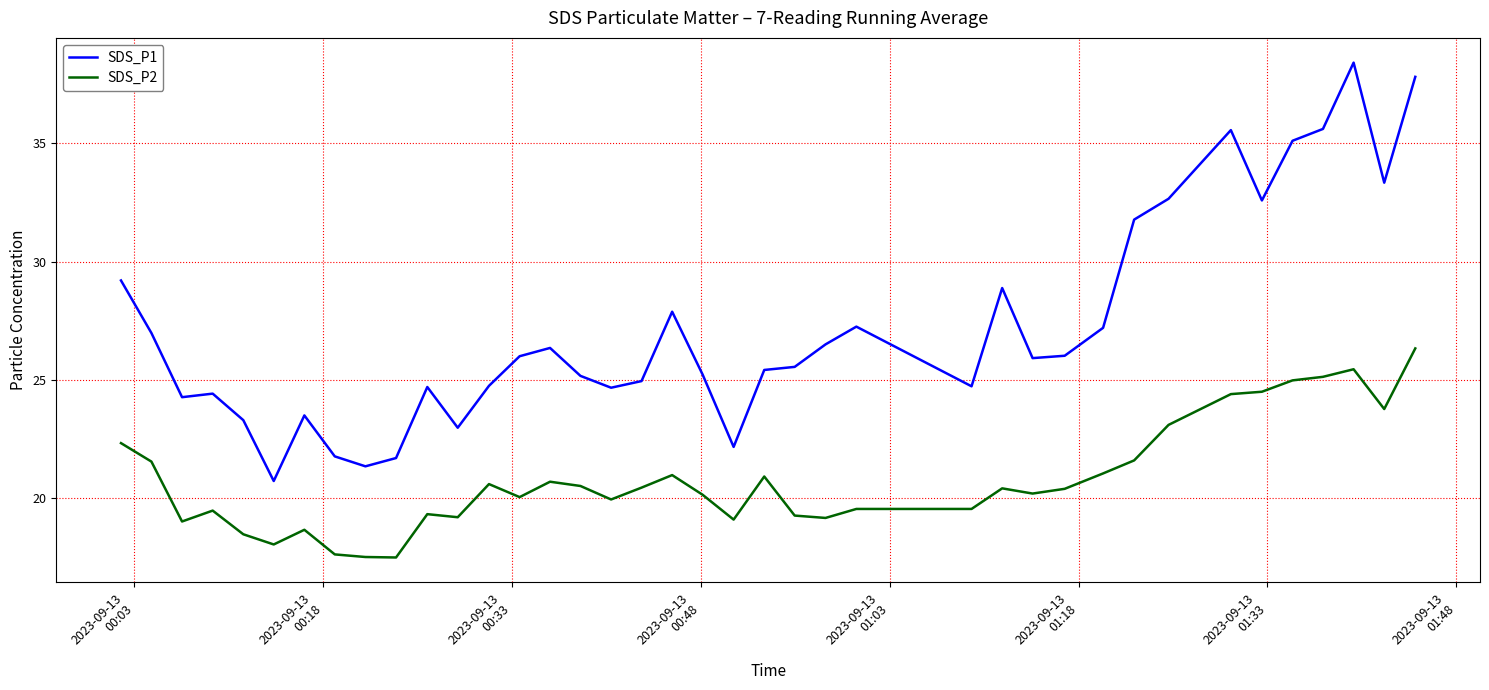

Which series has the widest spread of values?

SDS_P1